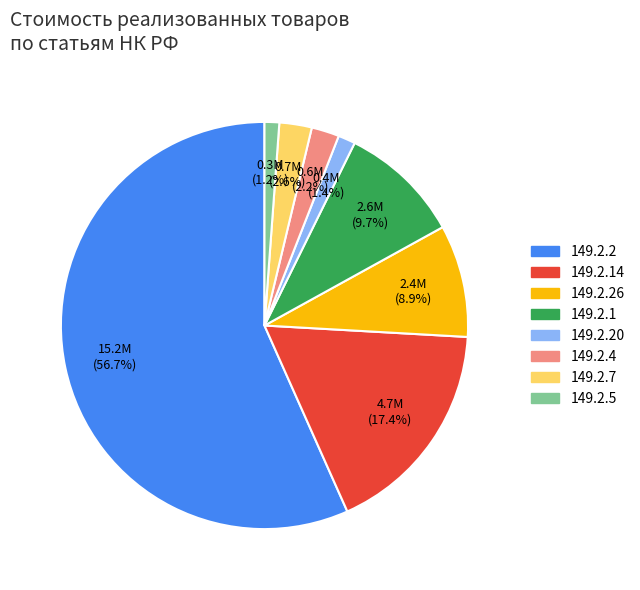

Does any single category account for the majority?

Yes